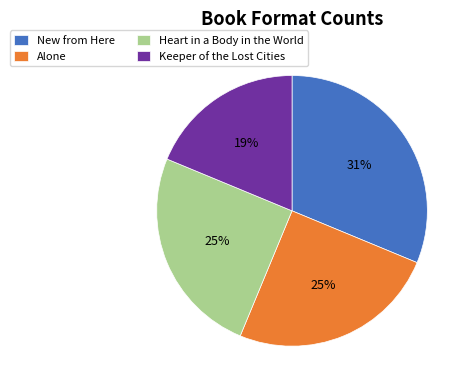

Which has a higher value, Keeper of the Lost Cities or Alone?

Alone